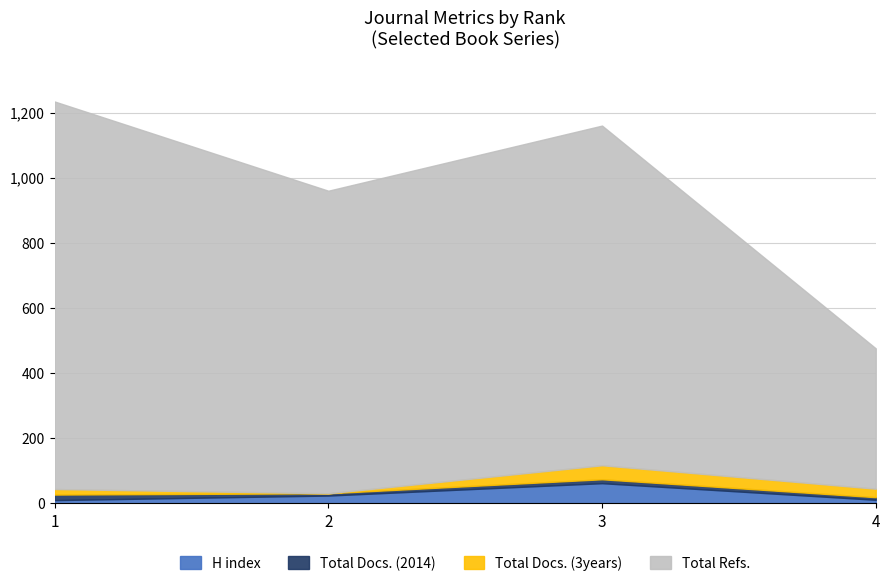

Where is the first local minimum for Total Docs. (3years)?

2